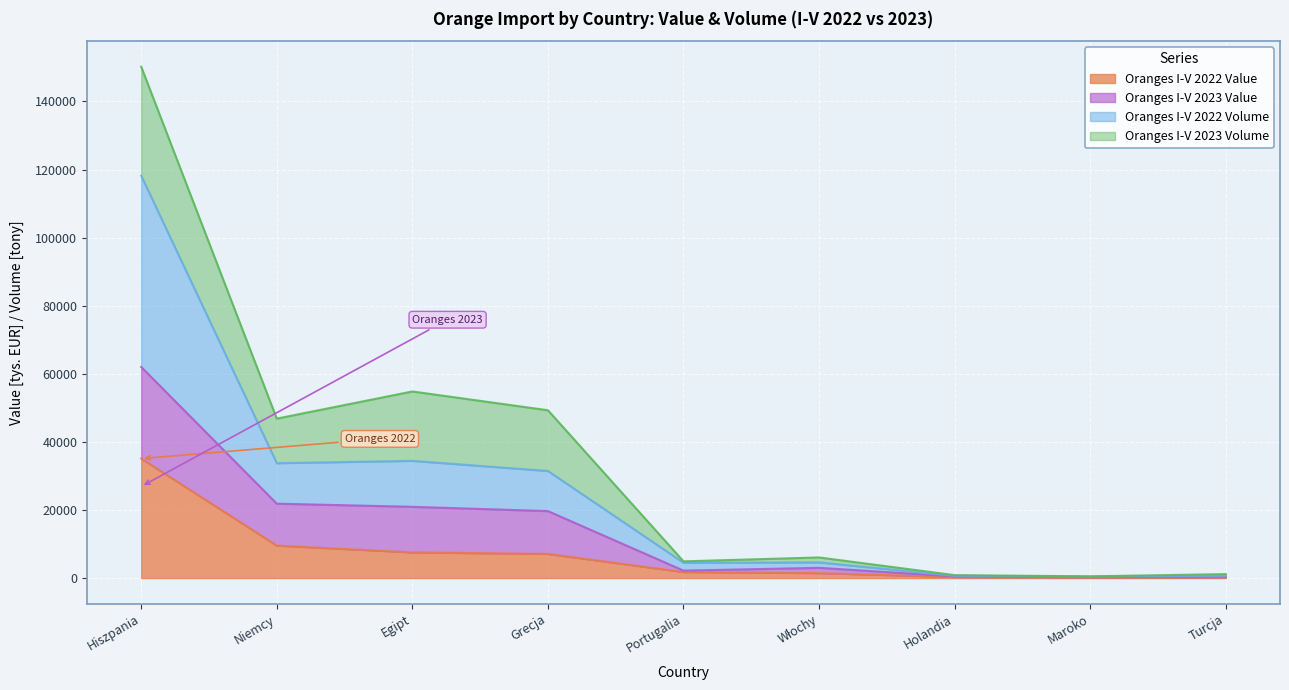

What is the difference between the second highest and second lowest values in the Oranges I-V 2022 Volume series?

33762.3